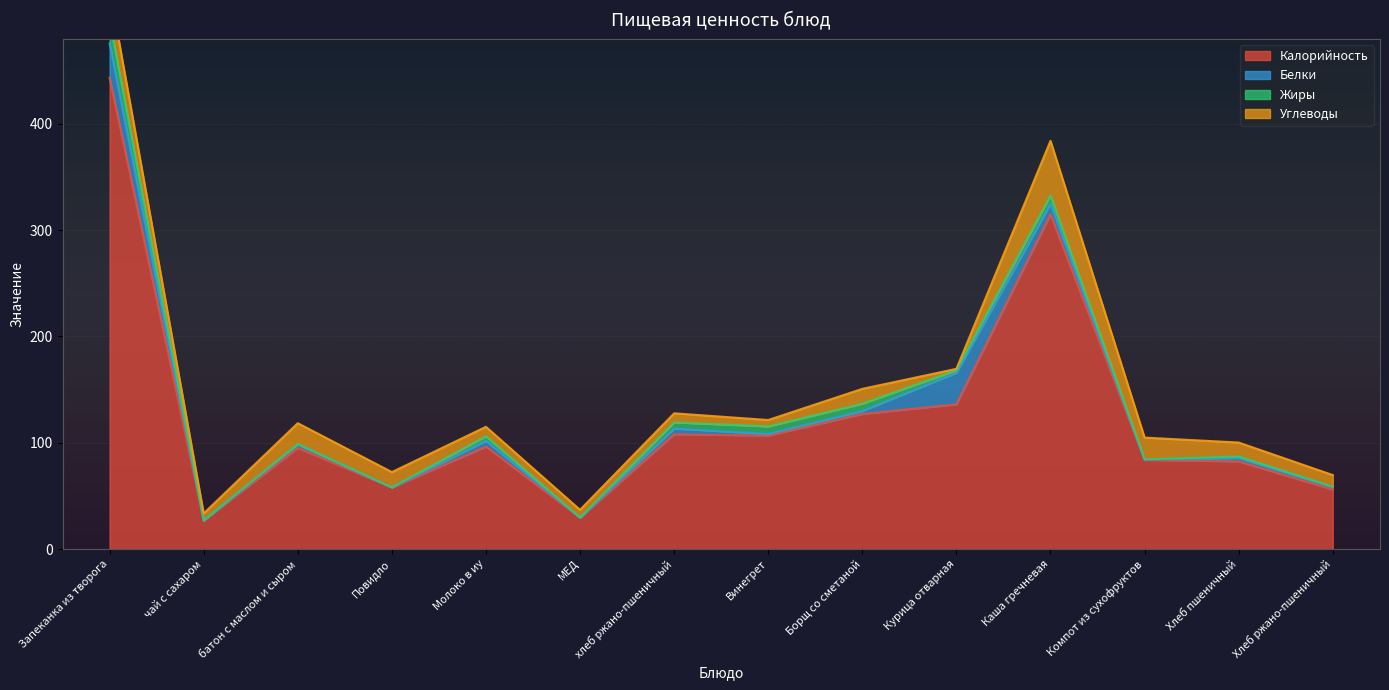

How many categories are shown in the chart?

14